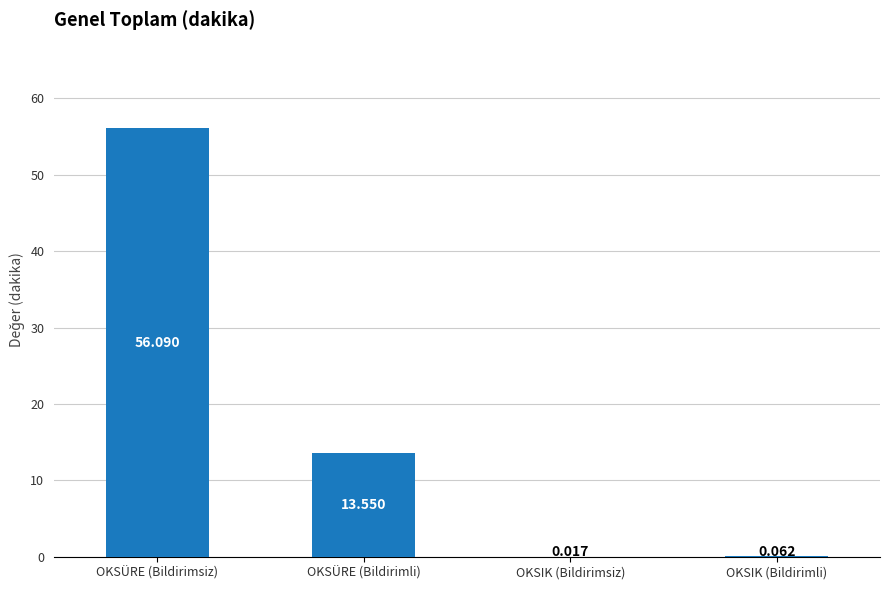

Which has a higher value, OKSIK (Bildirimli) or OKSIK (Bildirimsiz)?

OKSIK (Bildirimli)